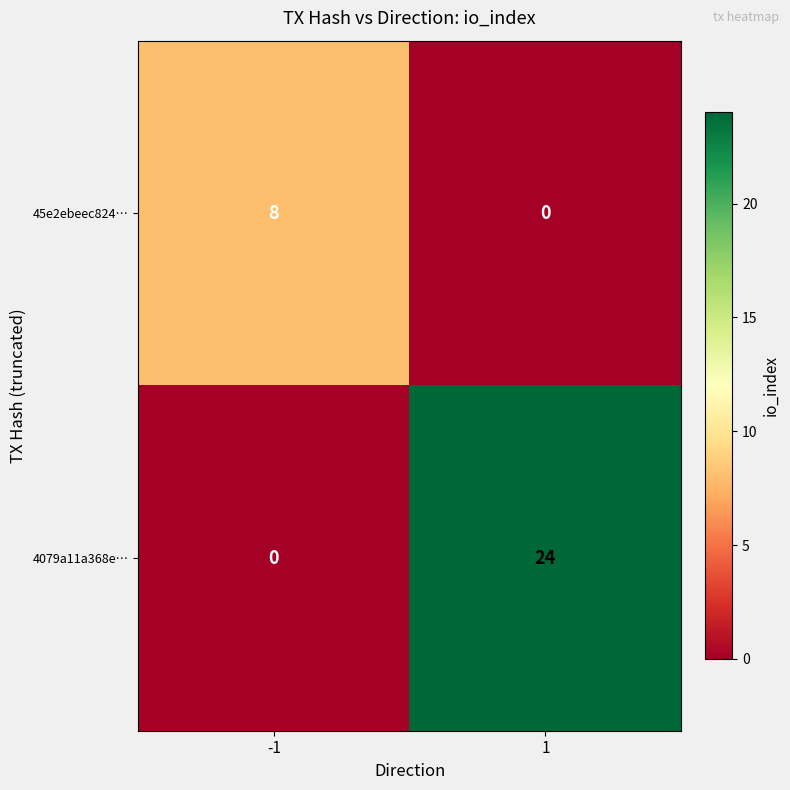

List the series in order of their peak value, lowest first.

45e2ebeec824…, 4079a11a368e…